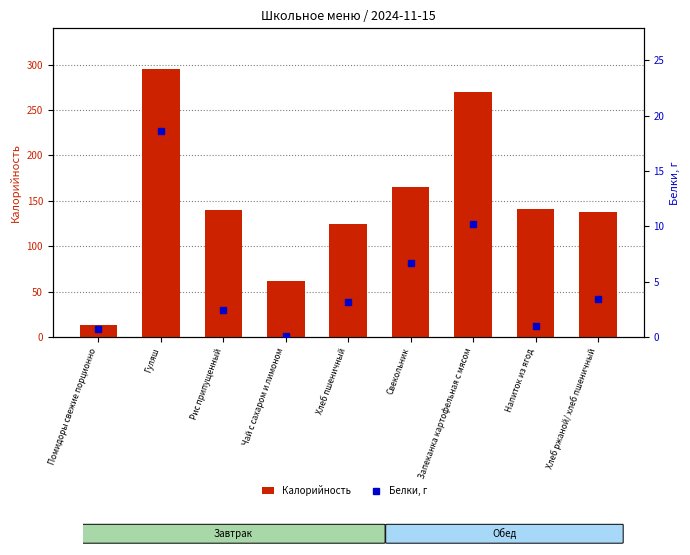

Reading left to right, what are all the values shown in this chart?

Калорийность: Помидоры свежие порционно=13.2	Гуляш=295.5	Рис припущенный=140.1	Чай с сахаром и лимоном=62.0	Хлеб пшеничный=124.7	Свекольник=164.8	Запеканка картофельная с мясом=270.0	Напиток из ягод=141.2	Хлеб ржаной/ хлеб пшеничный=138.0
Белки, г: Помидоры свежие порционно=0.7	Гуляш=18.6	Рис припущенный=2.4	Чай с сахаром и лимоном=0.1	Хлеб пшеничный=3.2	Свекольник=6.7	Запеканка картофельная с мясом=10.2	Напиток из ягод=1.0	Хлеб ржаной/ хлеб пшеничный=3.4